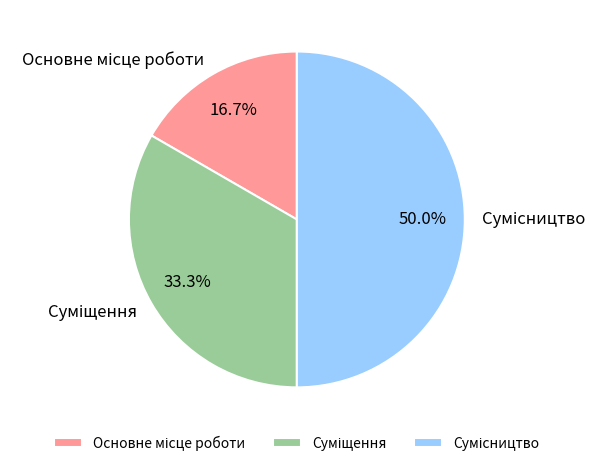

How many slices are in this pie chart?

3